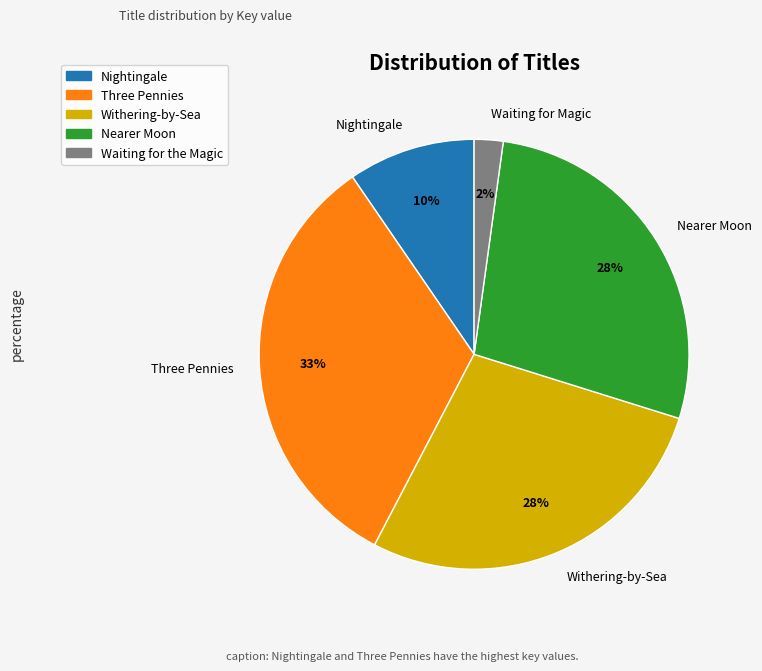

Between Nightingale and Withering-by-Sea, which is larger?

Withering-by-Sea